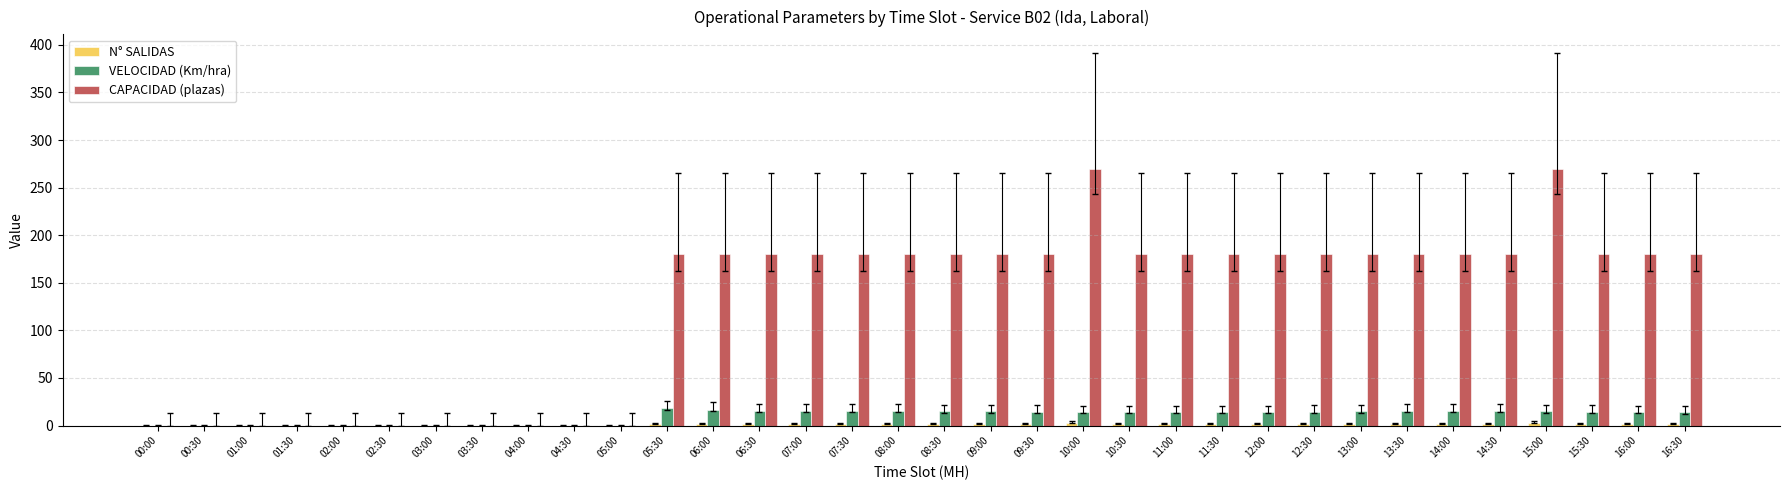

Which series changed the most between 00:30 and 14:00?

CAPACIDAD (plazas)